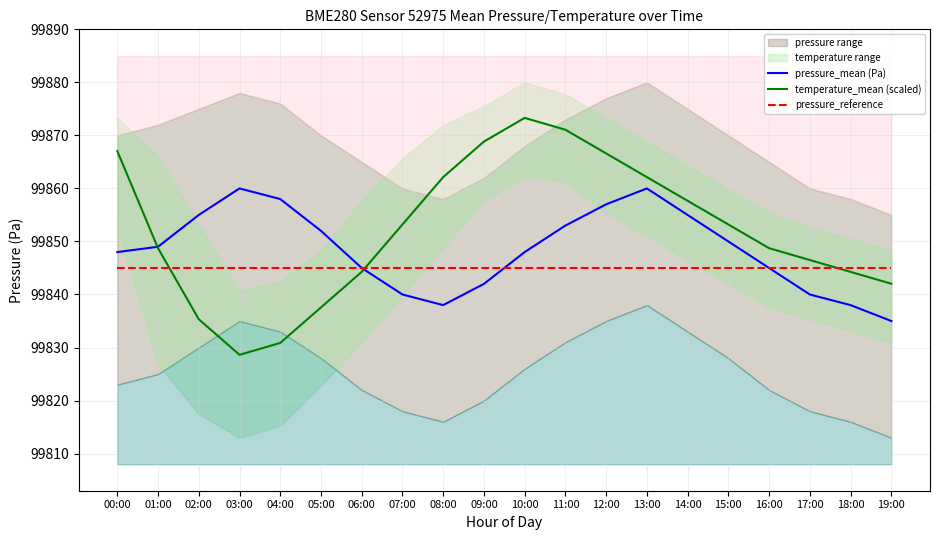

At which category is the sum across all series the highest?

11:00